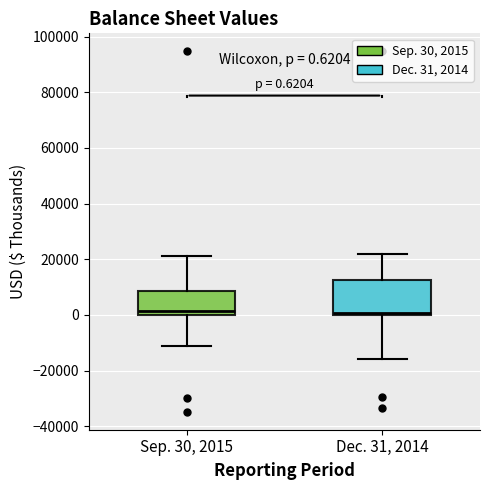

Comparing the boxes themselves (not the whiskers), which one is the tallest?

Dec. 31, 2014